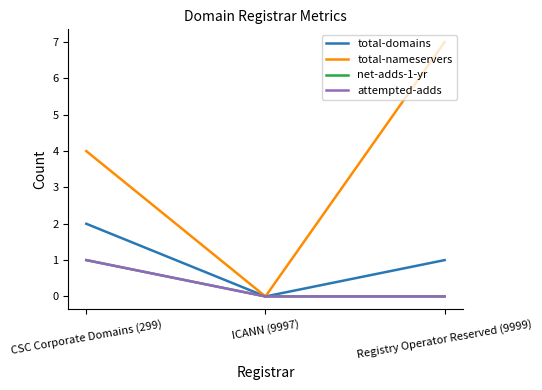

What is the approximate value of net-adds-1-yr at CSC Corporate Domains (299)?

1